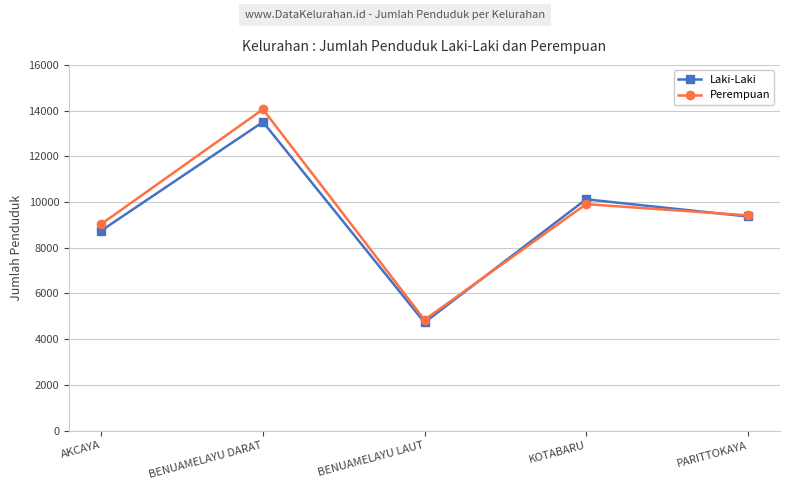

Read the Laki-Laki value at BENUAMELAYU LAUT, to the nearest 100.

4700